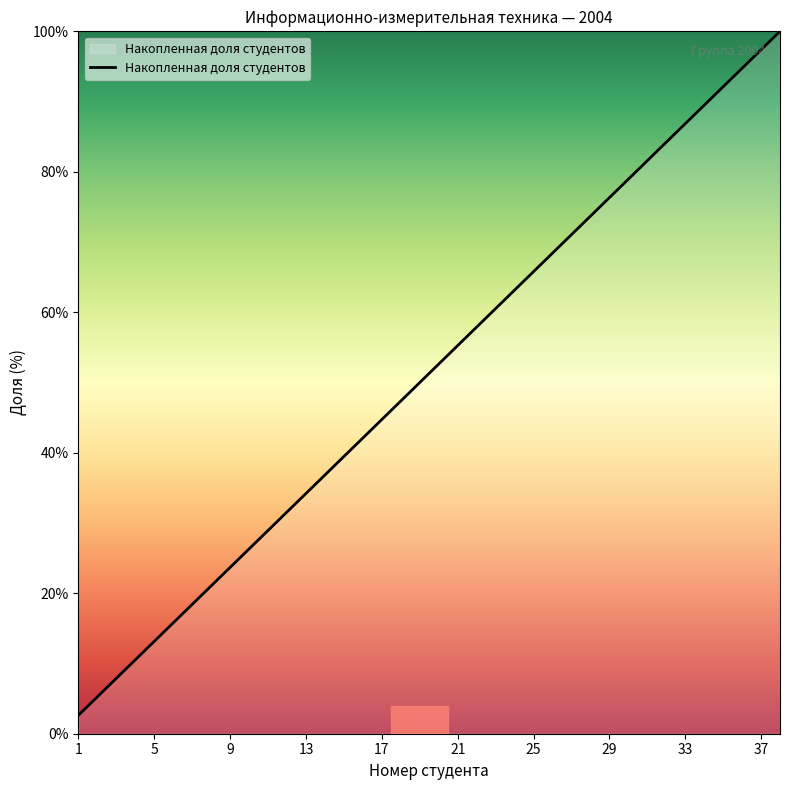

How many lines are shown in the chart?

1